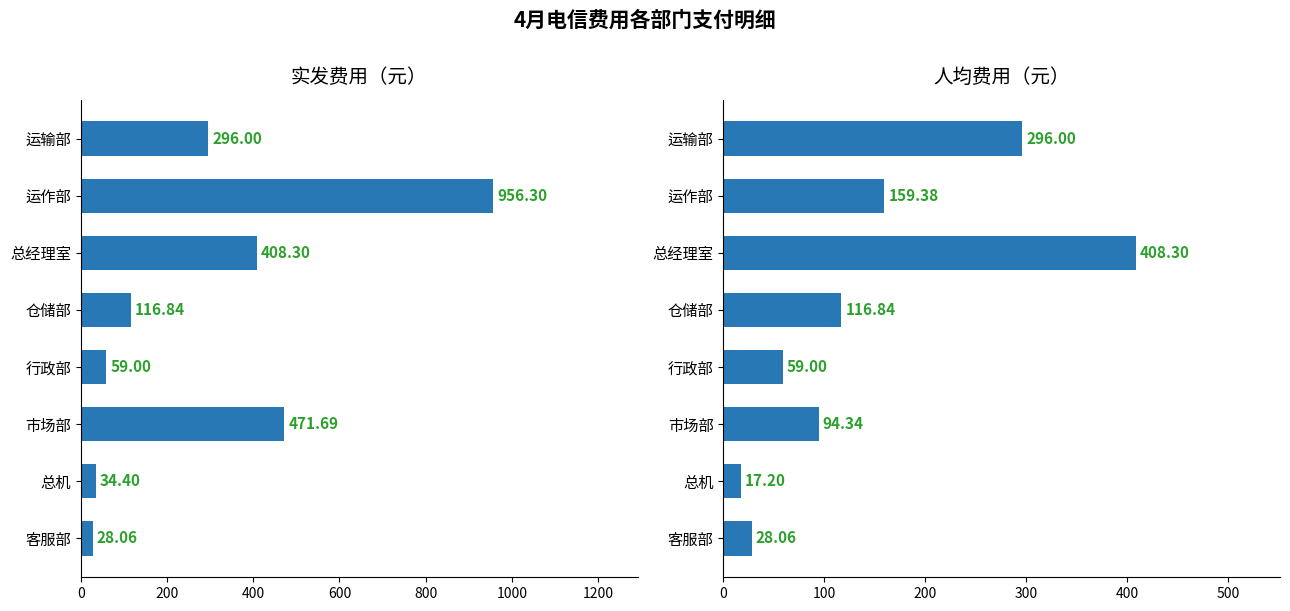

What is the smallest value displayed?

17.2